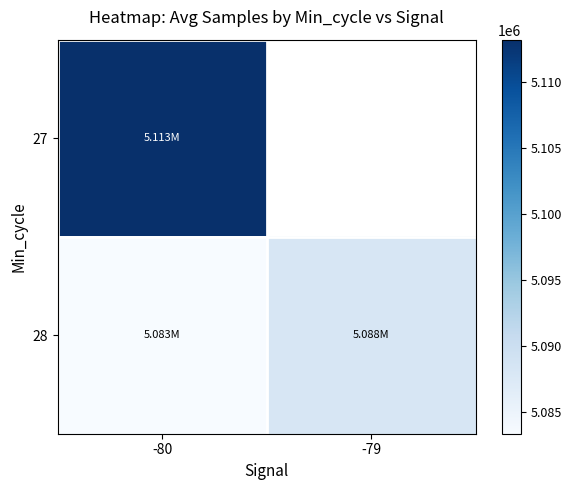

The value of 28 at -79 is 2896346.0. True or false?

False